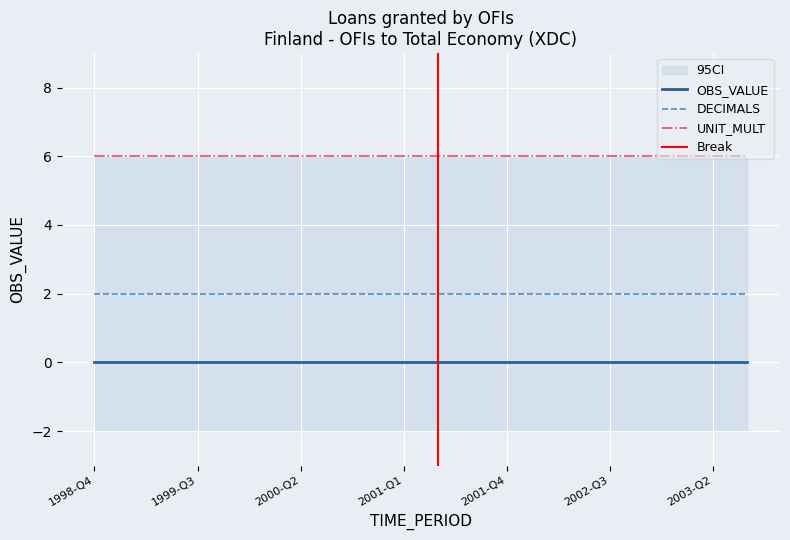

Which label corresponds to the largest value in the chart?

1998-Q4